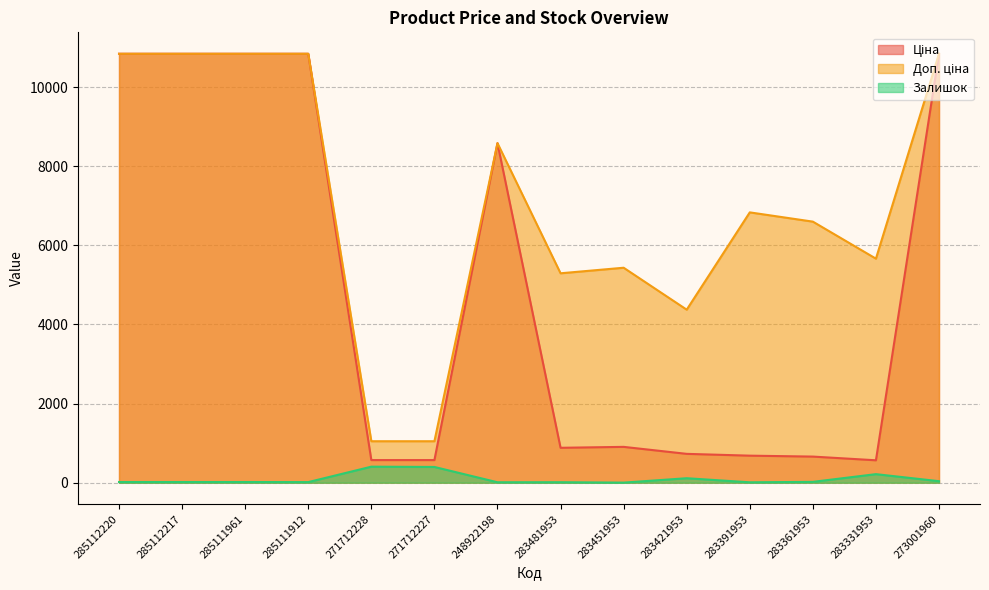

Reading right to left, transcribe all the data shown in this chart.

Ціна: 273001960=10840.1	283331953=566.2	283361953=659.8	283391953=683.2	283421953=728.8	283451953=905.5	283481953=882.1	248922198=8581.1	271712227=571.6	271712228=571.6	285111912=10840.1	285111961=10840.1	285112217=10840.1	285112220=10840.1
Доп. ціна: 273001960=10840.1	283331953=5662.1	283361953=6597.9	283391953=6831.9	283421953=4372.9	283451953=5432.8	283481953=5292.4	248922198=8581.1	271712227=1048.0	271712228=1048.0	285111912=10840.1	285111961=10840.1	285112217=10840.1	285112220=10840.1
Залишок: 273001960=38.0	283331953=216.0	283361953=21.0	283391953=10.0	283421953=113.0	283451953=2.0	283481953=12.0	248922198=11.0	271712227=398.0	271712228=405.0	285111912=15.0	285111961=17.0	285112217=17.0	285112220=17.0